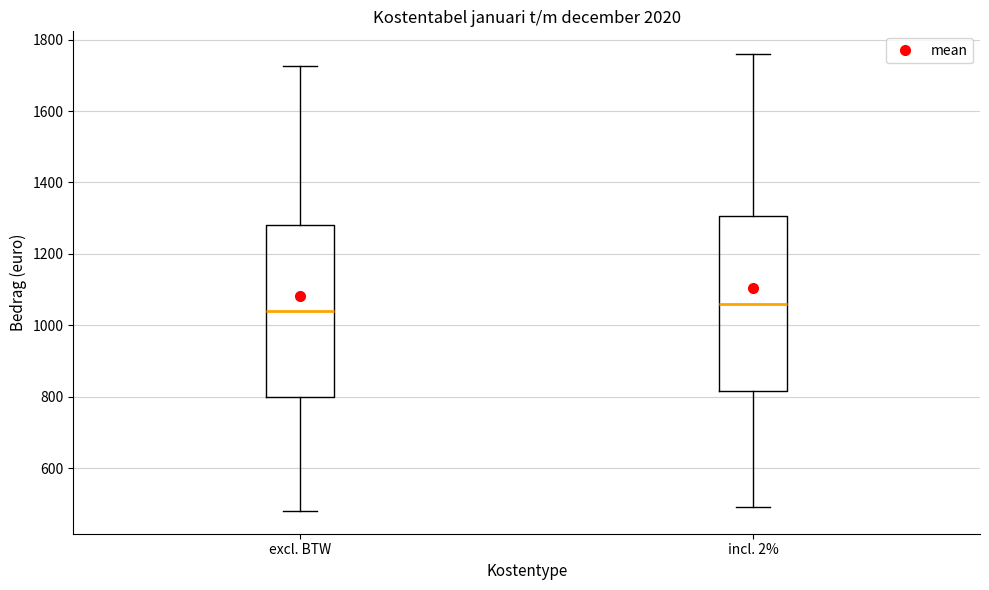

Where is the upper edge of the box for incl. 2% on the y-axis? The values are not printed on the chart, so give them approximately, as read against the axis.

1300